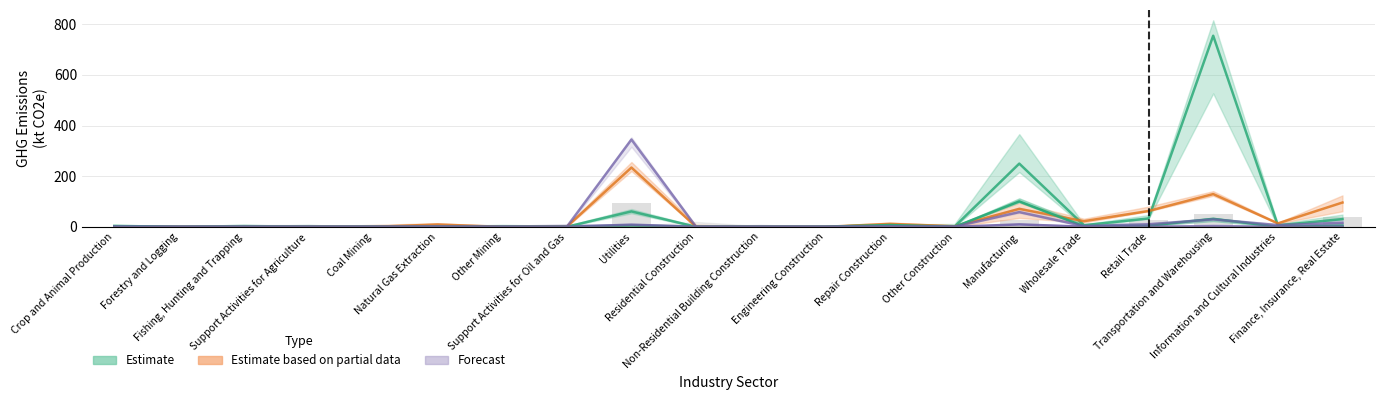

What is the average value of the Fishing, Hunting and Trapping (col_3) series?

8.0